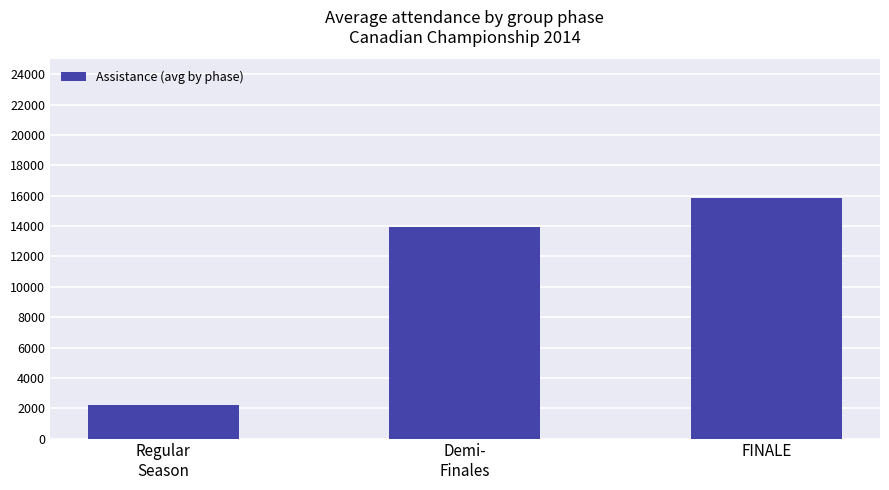

Approximately how many times larger is the value at Regular
Season compared to Demi-
Finales?

0.2